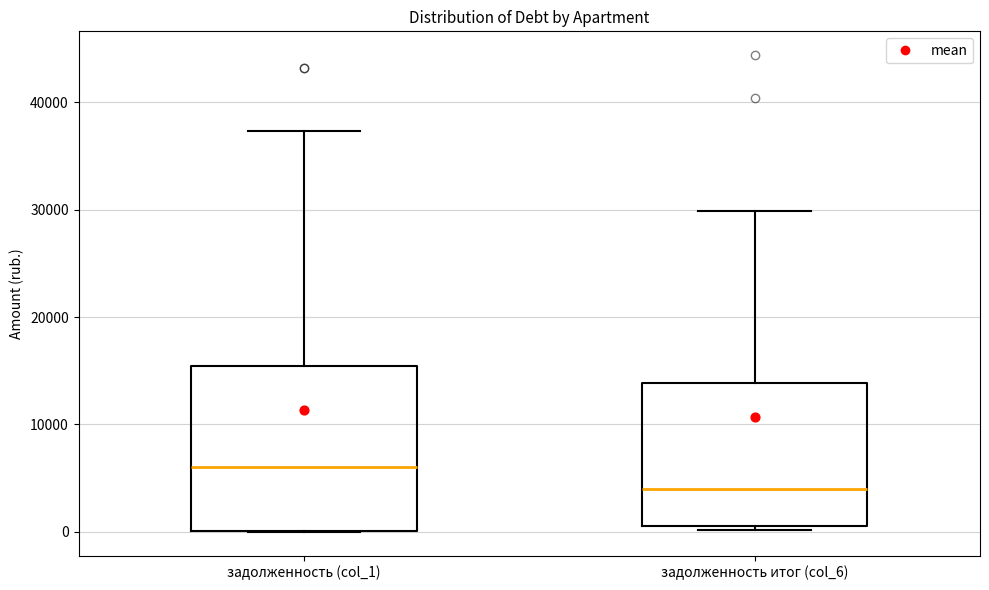

Which box is the tallest, from its lower edge to its upper edge?

задолженность (col_1)